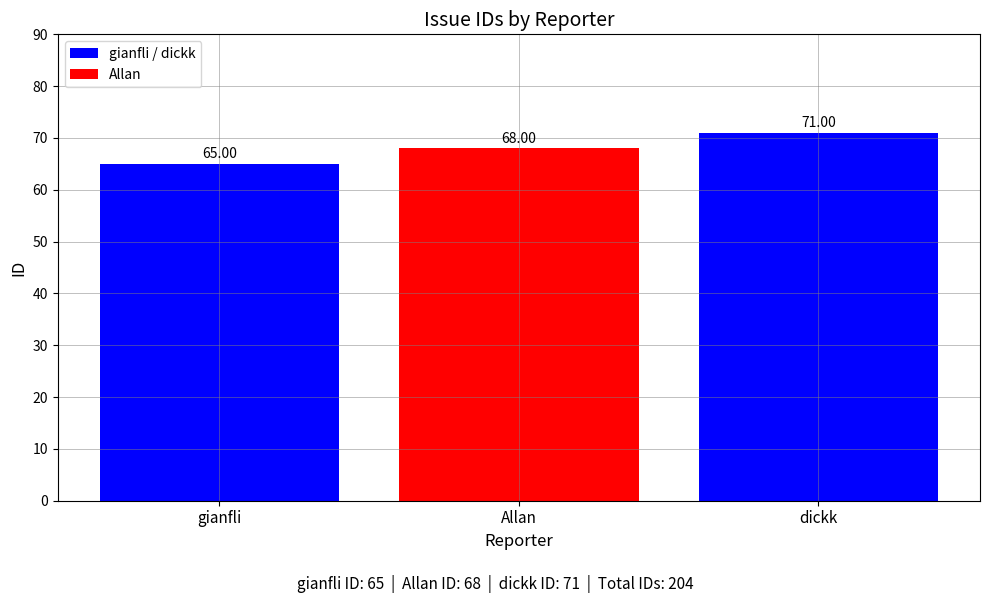

What is the ratio of the value at gianfli to the value at dickk?

0.9